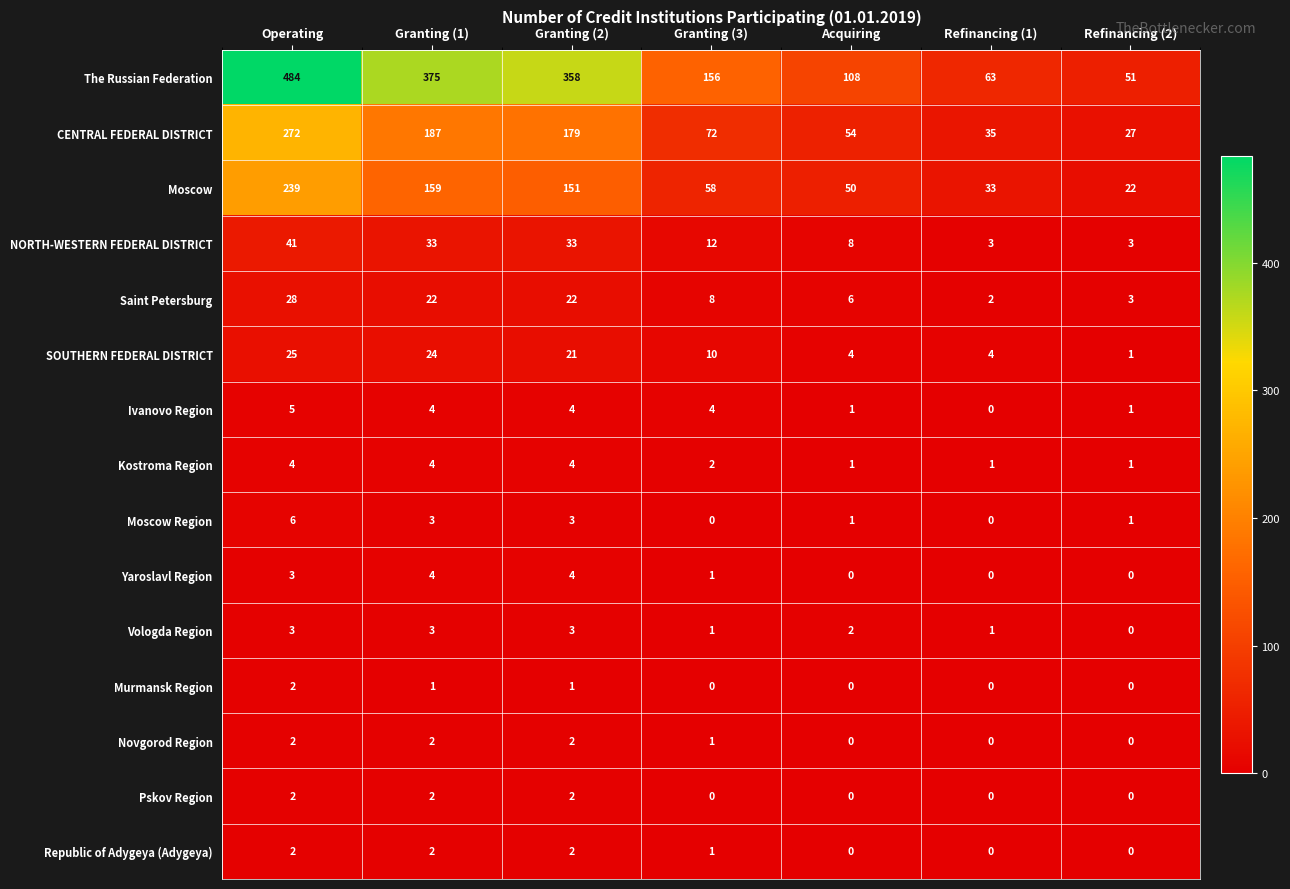

What is the sum of all SOUTHERN FEDERAL DISTRICT values?

89